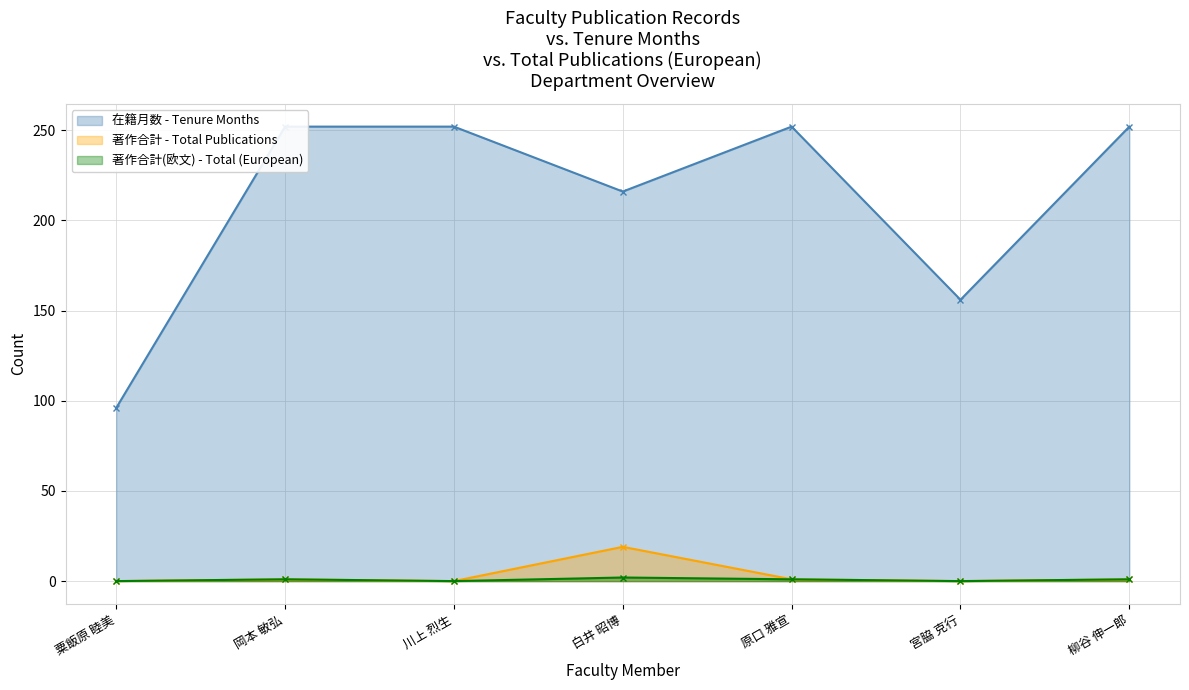

True or false: 著作合計(欧文) and 著作合計 cross at least once.

False